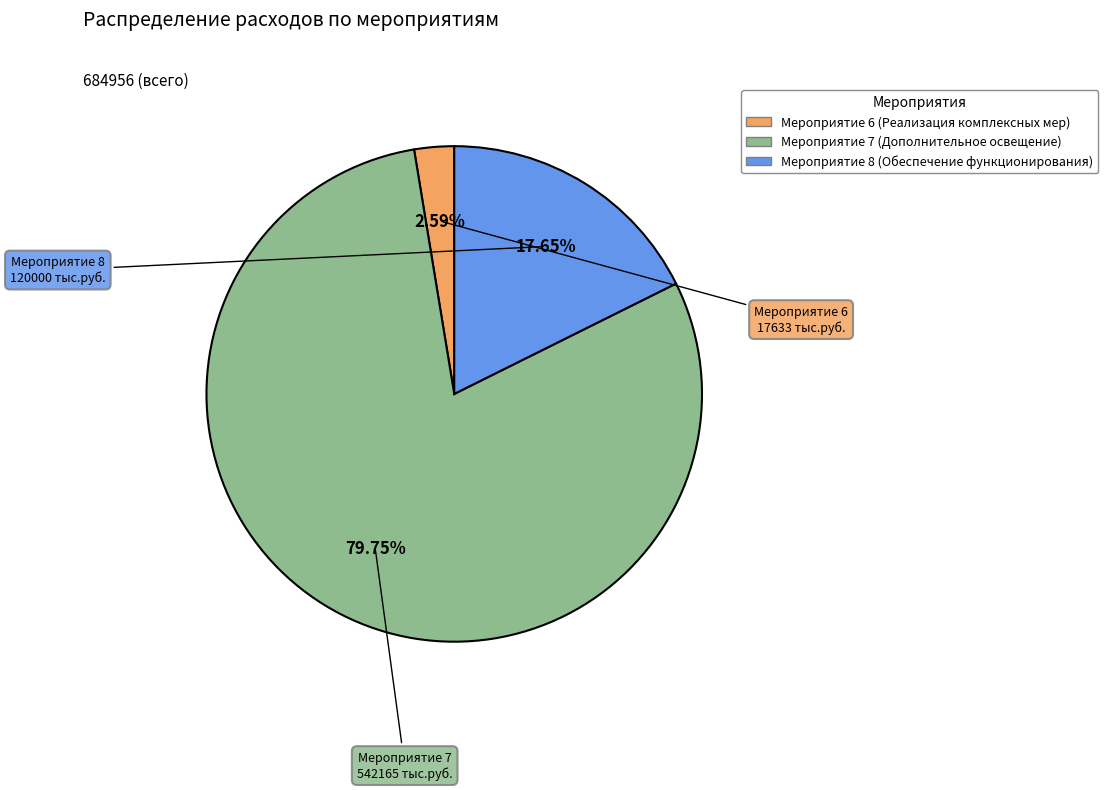

To the nearest percent, what is the difference between the largest and smallest slice percentages?

77%